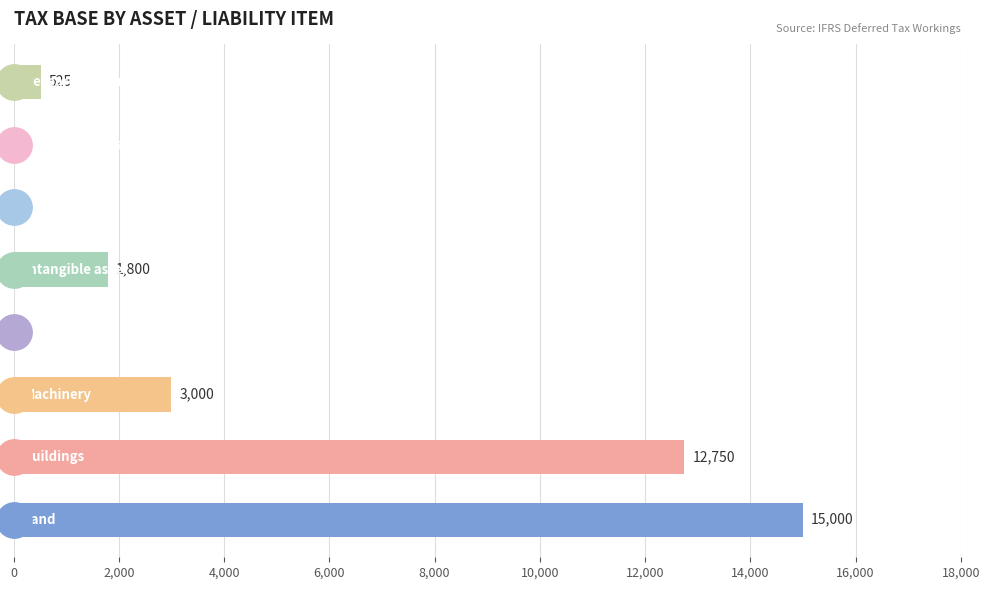

What is the change in value from 4,000 to 12,000?

-3000